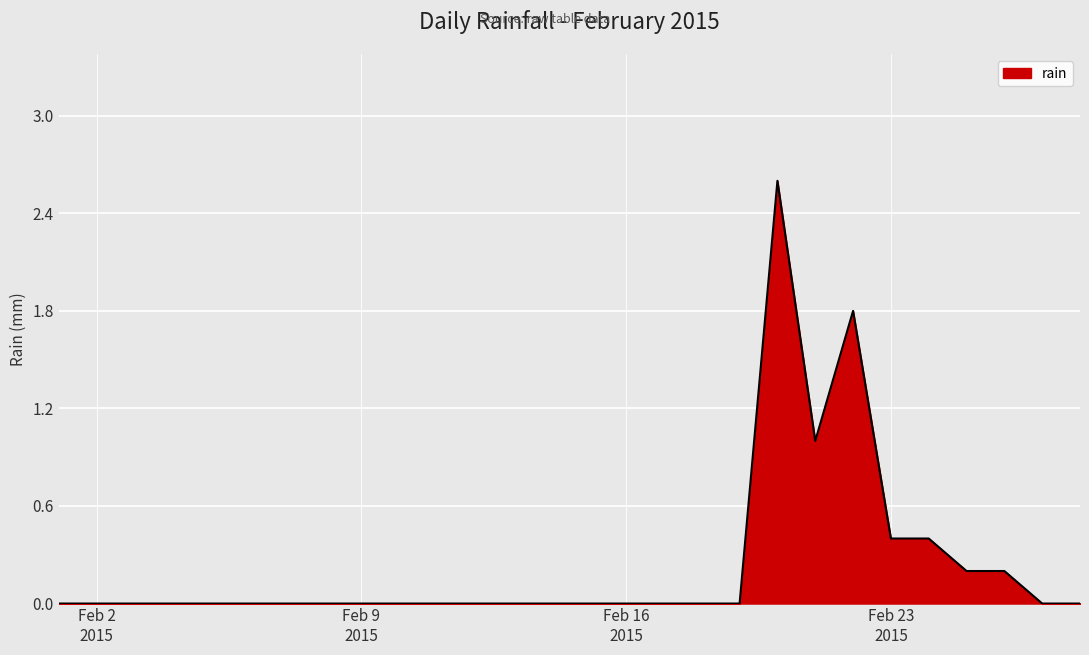

What is the maximum value shown in the chart?

2.6